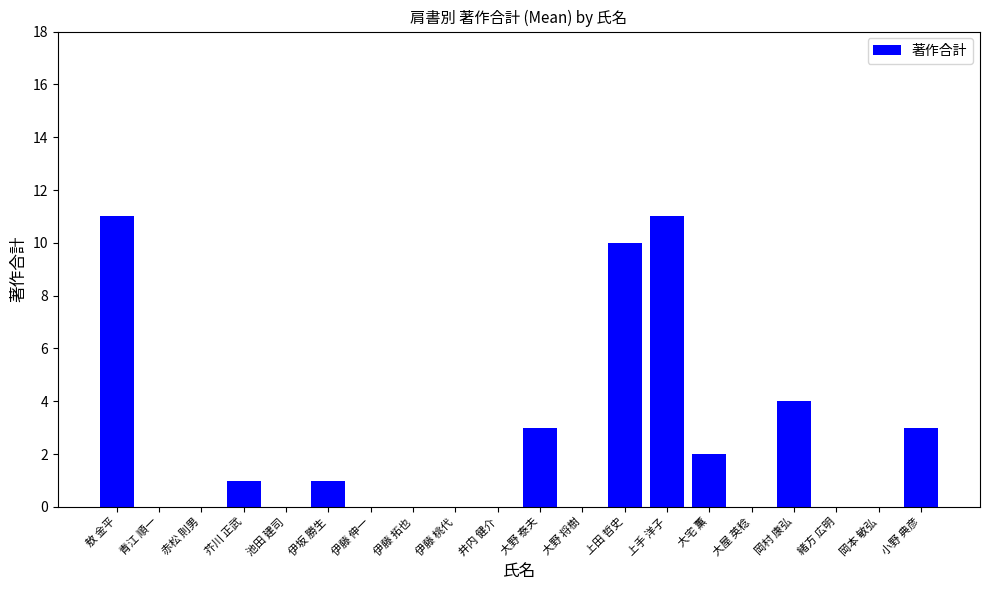

How many series are shown in this chart?

1